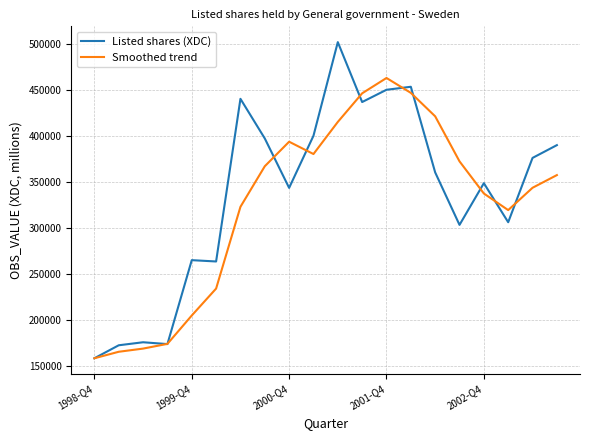

In Listed shares (XDC), how many points are higher than both neighbors (excluding endpoints)?

6